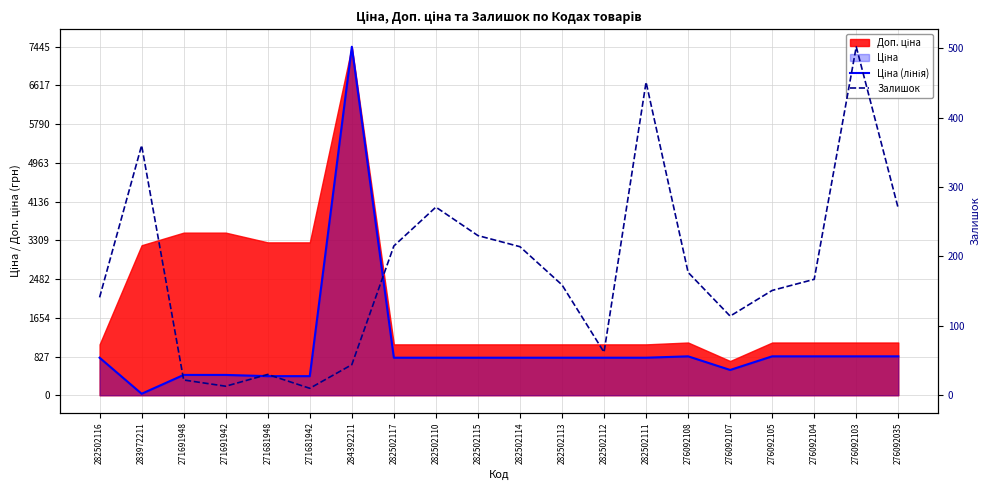

At which label does Ціна (лінія) first exceed 802?

282502116